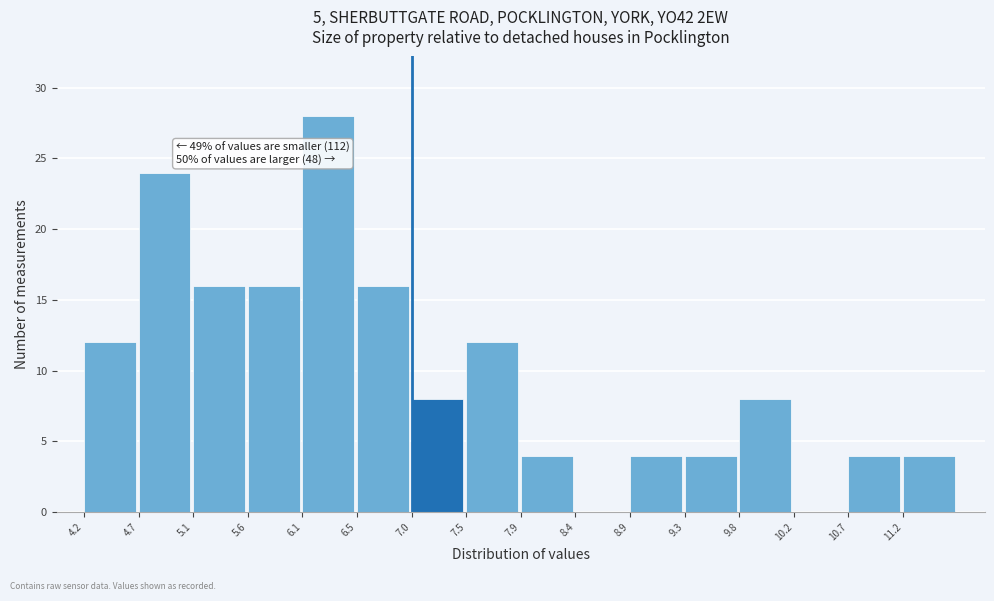

Over which range of the x-axis is the bar tallest?

6.05 to 6.55